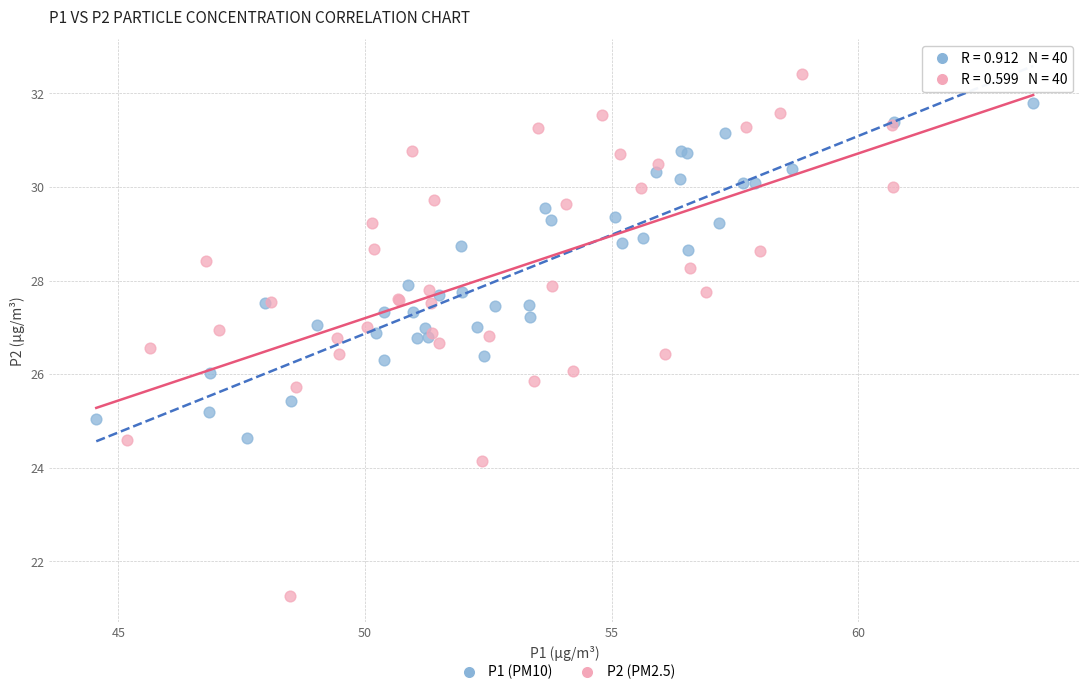

Which series has the largest Y range (max minus min)?

P2 (PM2.5)